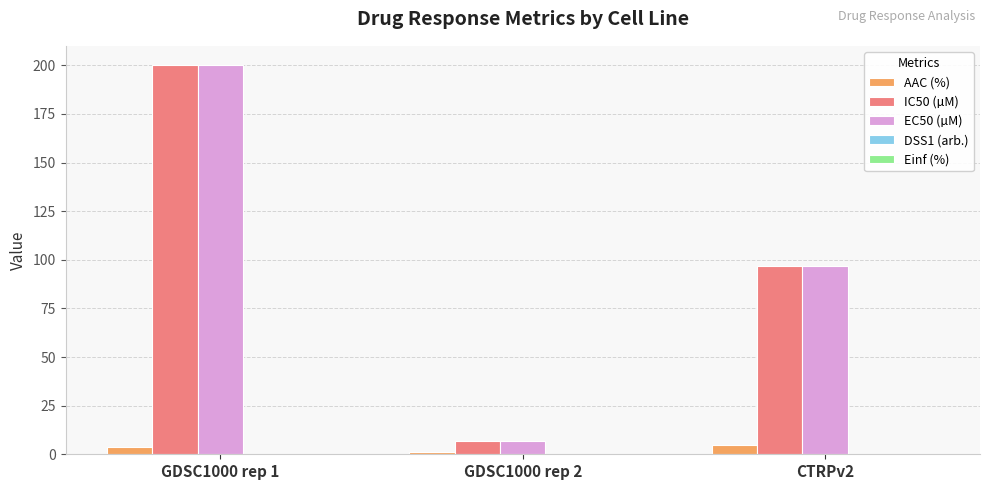

Is the value of IC50 (µM) at CTRPv2 greater than the value of EC50 (µM) at GDSC1000 rep 1?

No